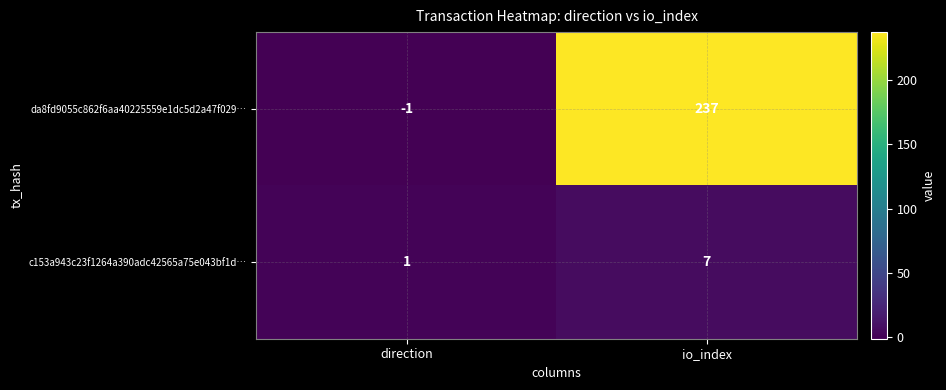

At which label is c153a943c23f1264a390adc42565a75e043bf1d… closest to 4?

direction